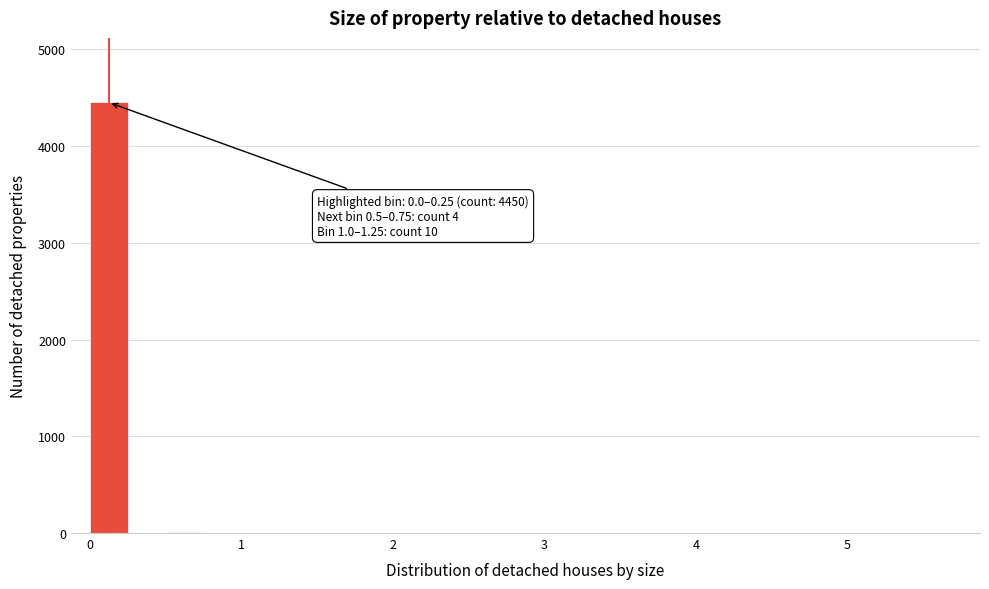

Around what value on the x-axis is the tallest bar? Give the approximate position of its centre, as read against the axis.

0.1